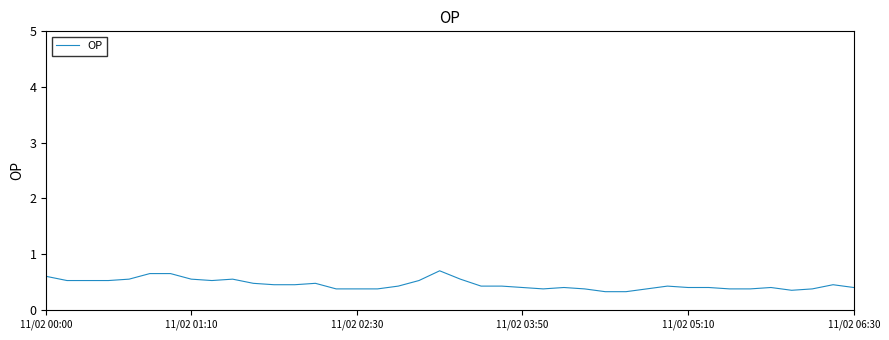

What is the minimum value shown in the chart?

0.3